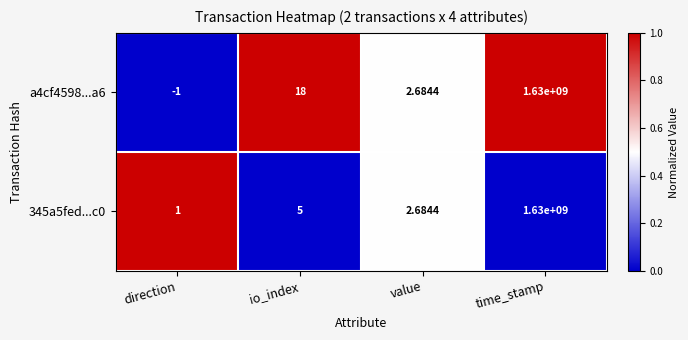

List the series in order of their overall mean, highest first.

a4cf4598...a6, 345a5fed...c0